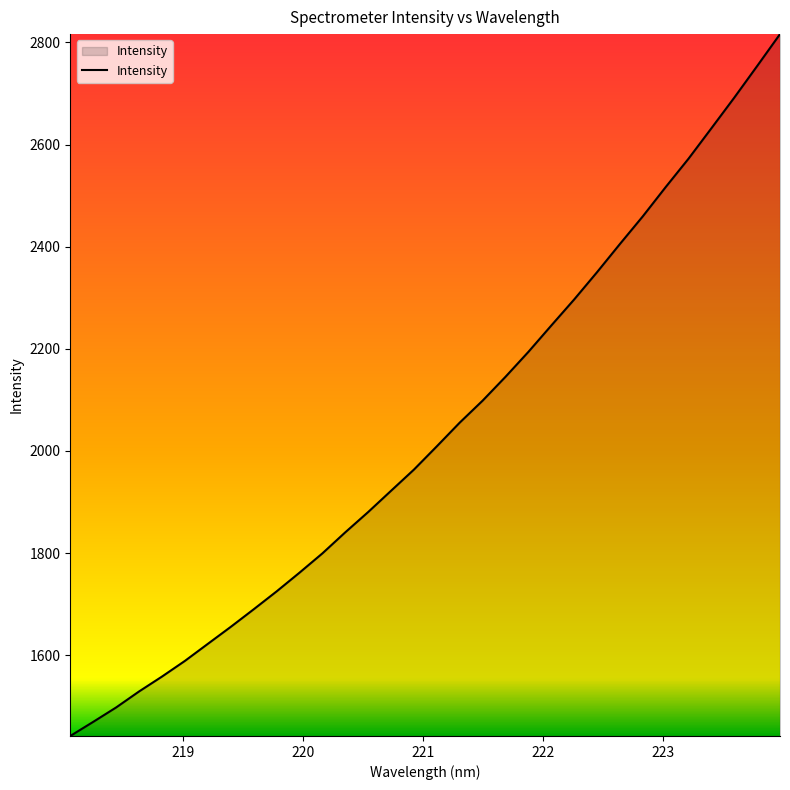

What is the smallest value displayed?

1441.8